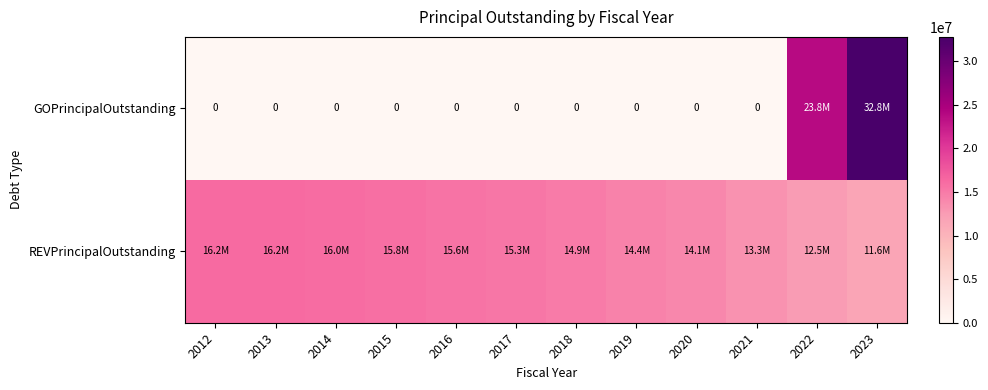

List the labels in order of REVPrincipalOutstanding value, largest first.

2012, 2013, 2014, 2015, 2016, 2017, 2018, 2019, 2020, 2021, 2022, 2023